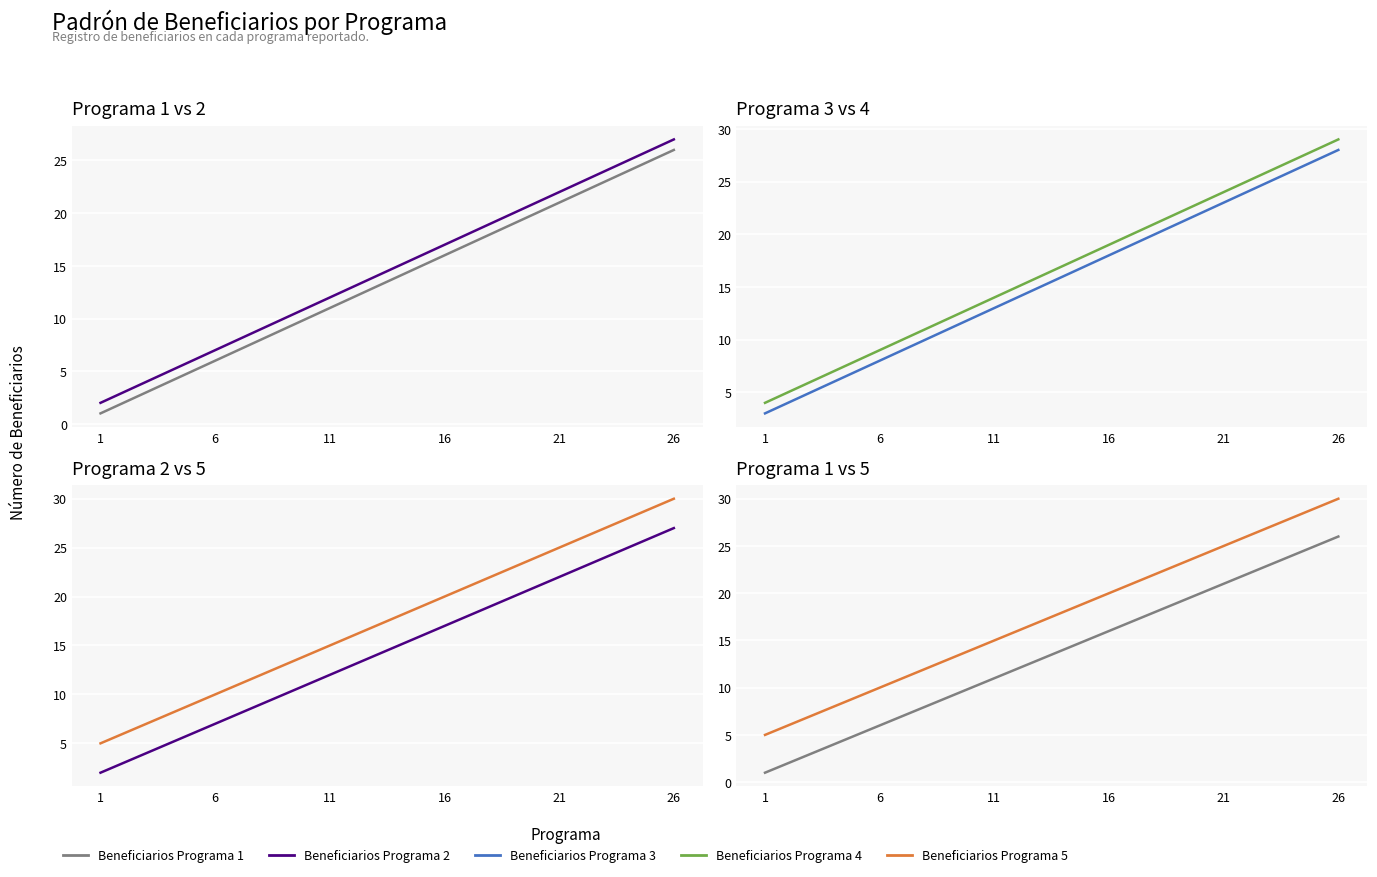

What is the label of the 3rd point from the right?

23